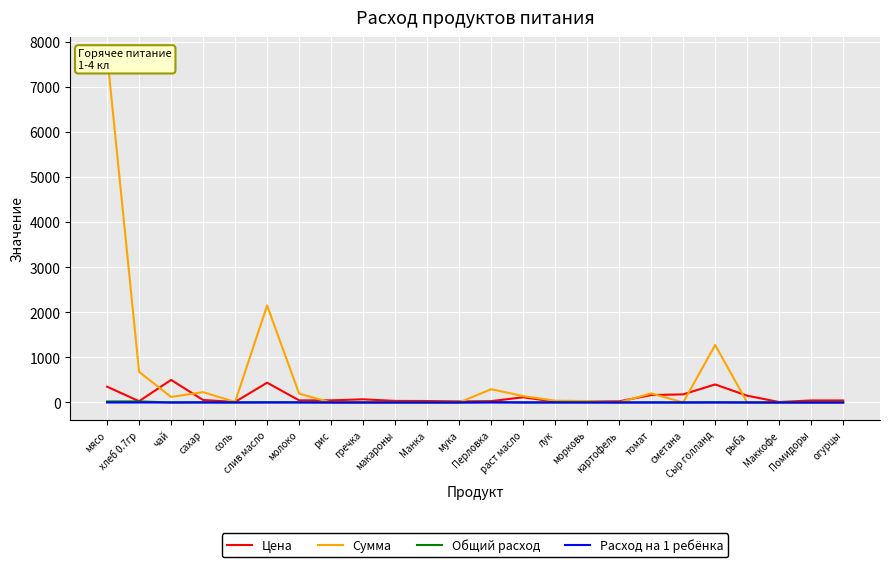

Reading left to right, extract all data points from this chart.

Цена: 350.0	28.6	500.0	55.0	12.0	438.9	47.0	47.0	70.0	35.0	32.0	24.0	30.0	115.0	18.0	25.0	25.0	164.3	180.0	400.0	150.0	10.0	45.0	45.0
Сумма: 7717.5	679.0	122.5	229.1	11.8	2150.6	195.8	0.0	0.0	0.0	0.0	0.0	294.0	140.9	39.7	30.6	0.0	201.3	0.0	1274.0	0.0	0.0	0.0	0.0
Общий расход: 22.1	23.8	0.2	4.2	1.0	4.9	4.2	0.0	0.0	0.0	0.0	0.0	9.8	1.2	2.2	1.2	0.0	1.2	0.0	3.2	0.0	0.0	0.0	0.0
Расход на 1 ребёнка: 0.1	0.1	0.0	0.0	0.0	0.0	0.0	0.0	0.0	0.0	0.0	0.0	0.0	0.0	0.0	0.0	0.0	0.0	0.0	0.0	0.0	0.0	0.0	0.0